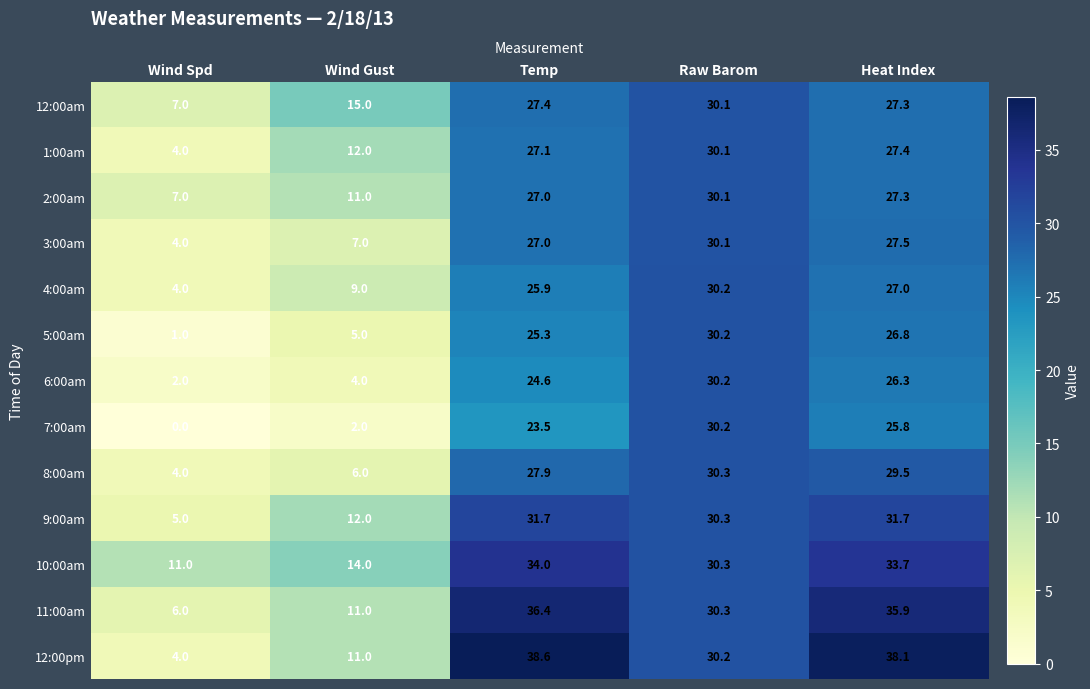

What is the difference between the maximum and minimum values in the 12:00am series?

23.1